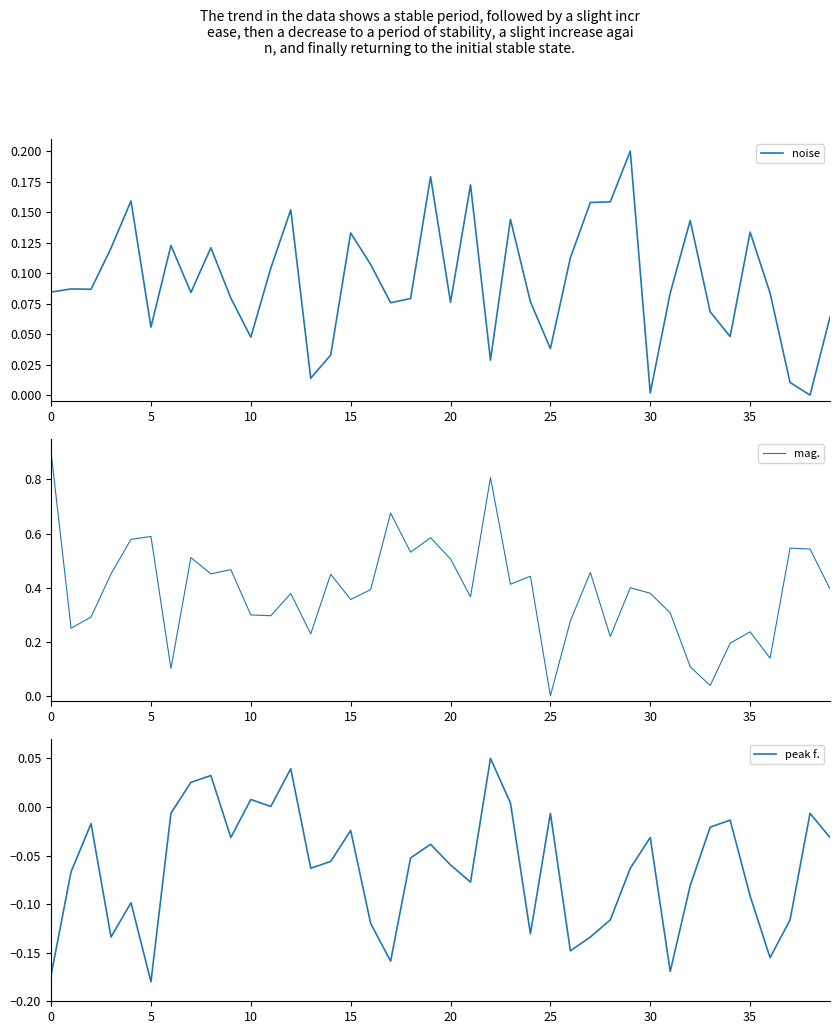

Which series has the largest range (max minus min)?

mag.